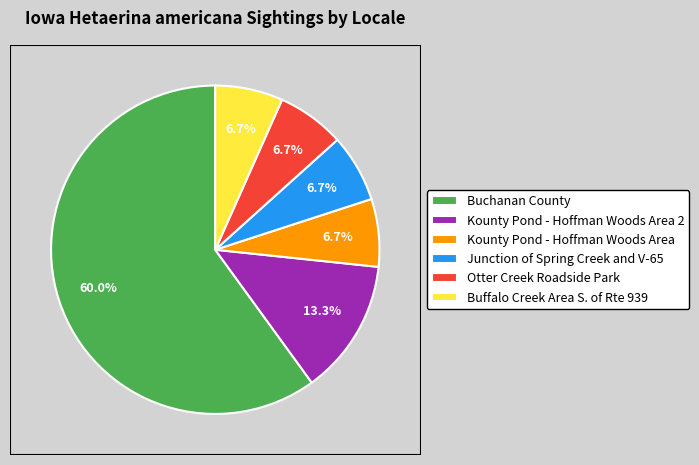

Which has a higher value, Otter Creek Roadside Park or Kounty Pond - Hoffman Woods Area 2?

Kounty Pond - Hoffman Woods Area 2